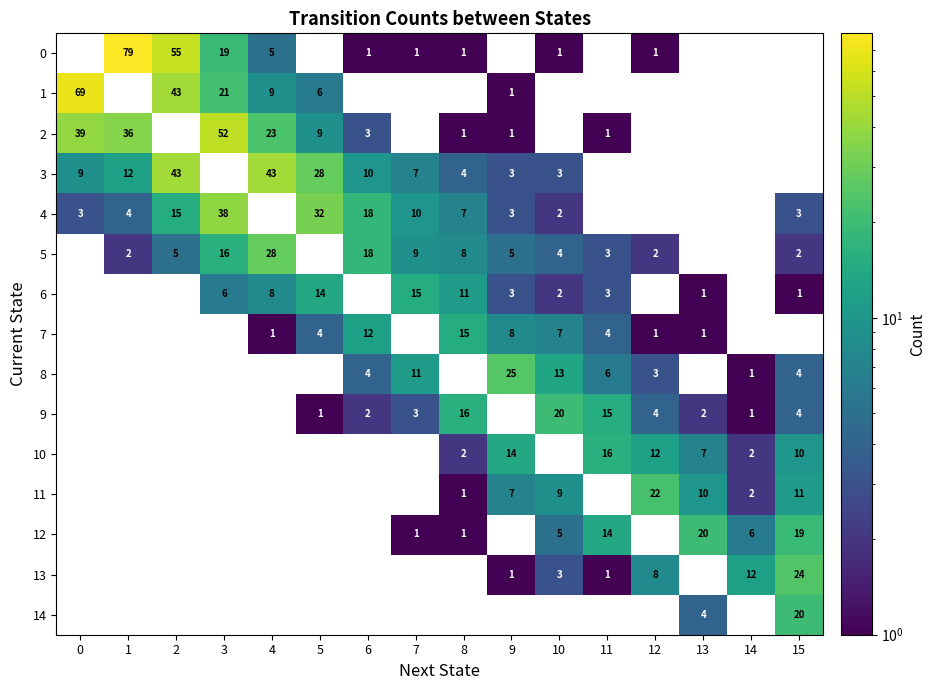

The 9 series shows 3 at 6. True or false?

False